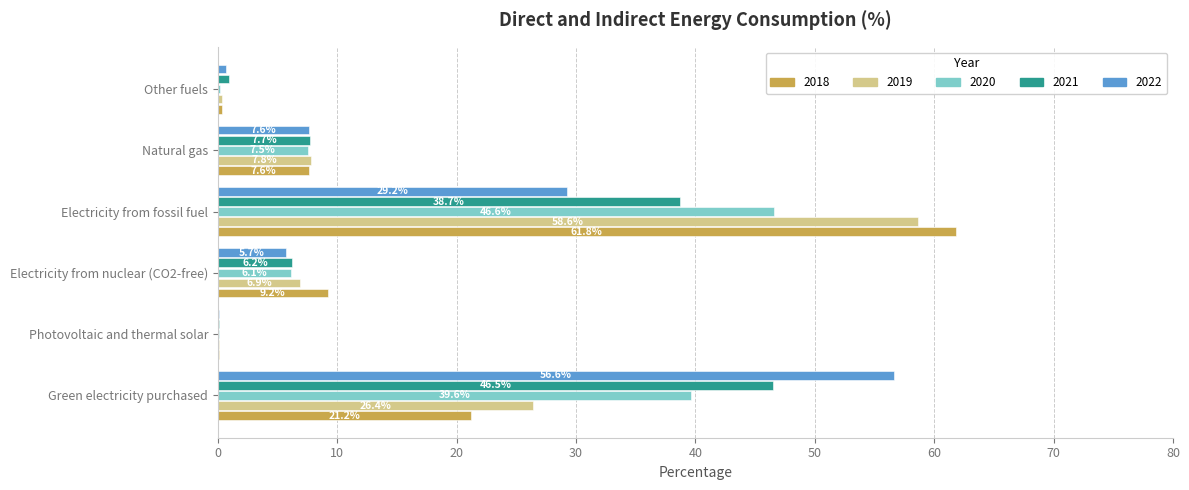

At which label is 2018 closest to 30?

Green electricity purchased